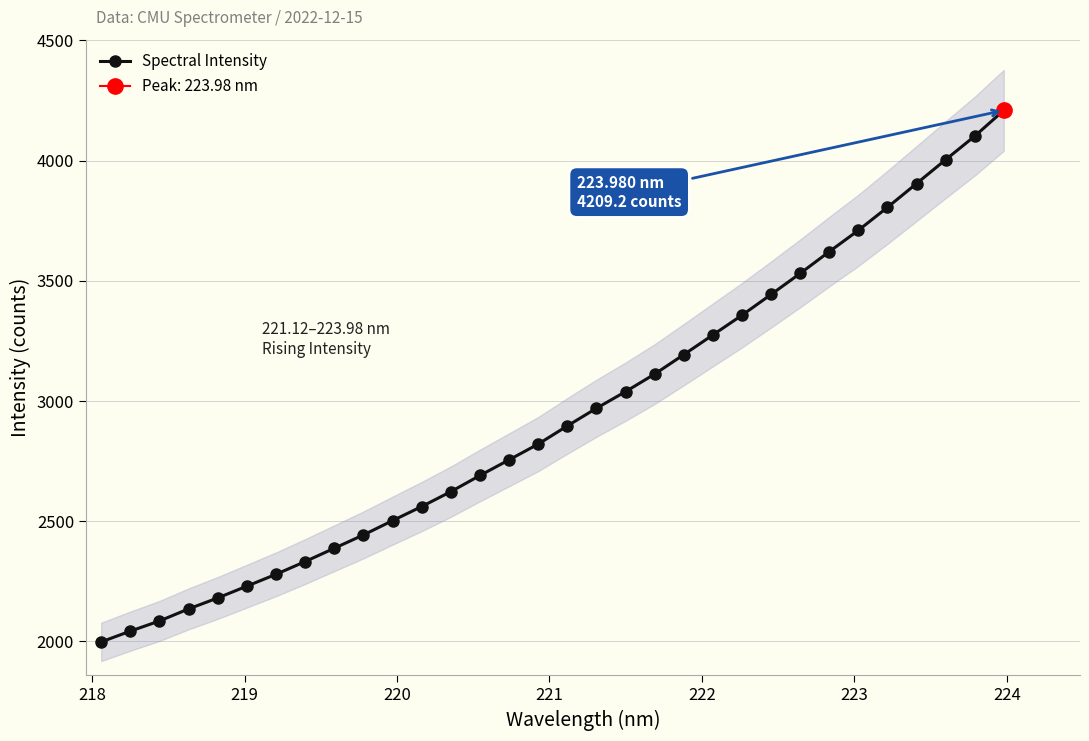

What is the difference between the maximum and minimum values?

2212.5